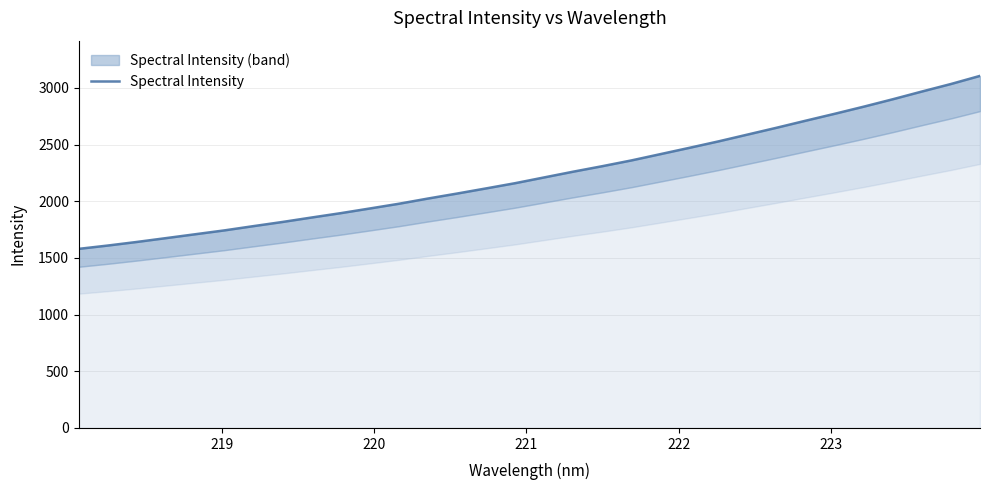

How many lines are shown in the chart?

1